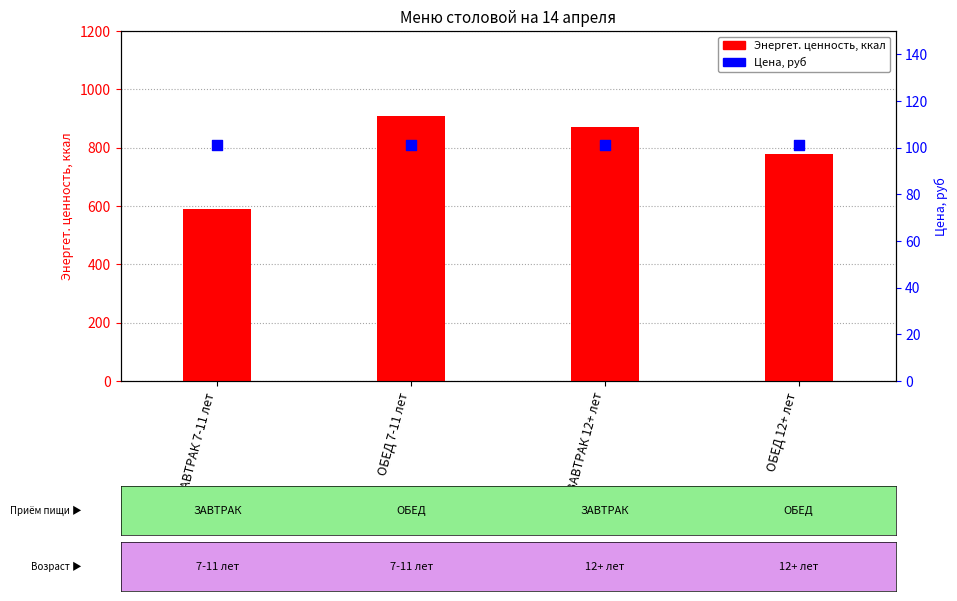

At how many categories does at least one series exceed 142?

4